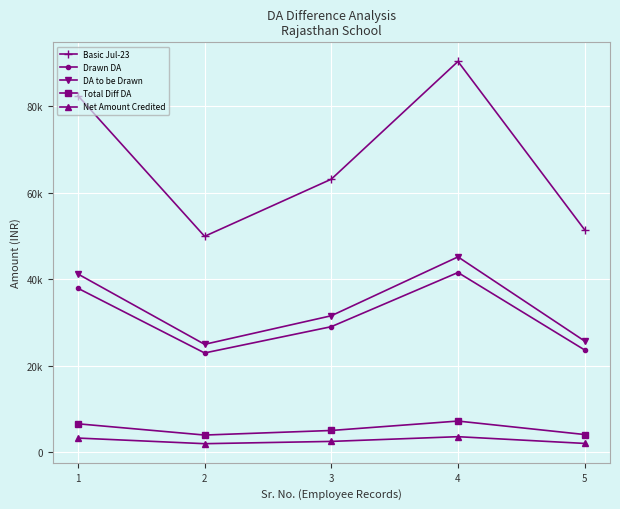

True or false: Net Amount Credited and DA to be Drawn cross at least once.

False